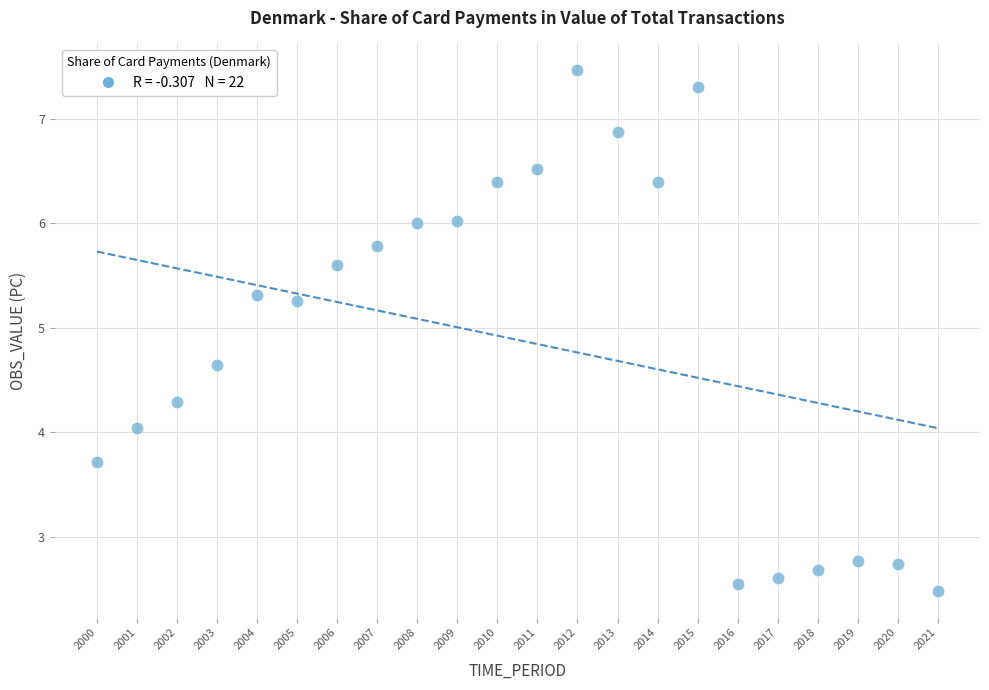

What is the range of X values (max minus min)?

21.0